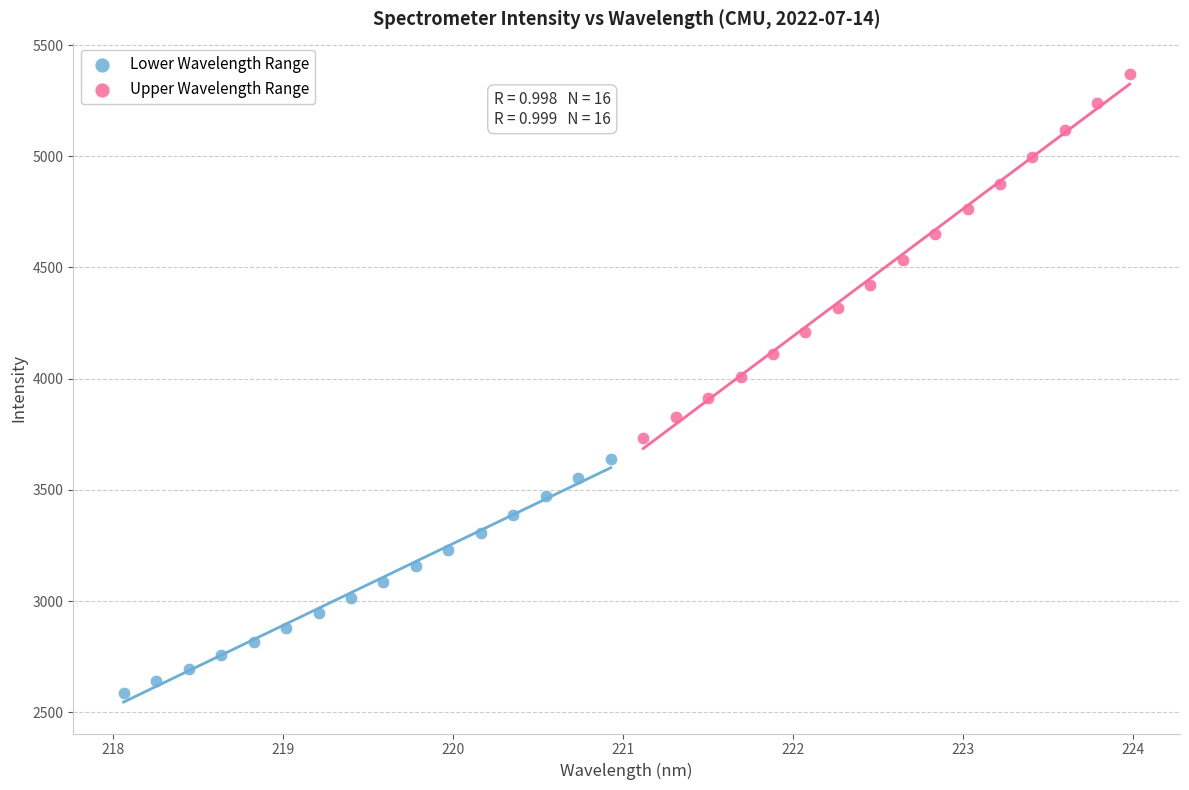

Which series contains the highest Y value?

Upper Wavelength Range